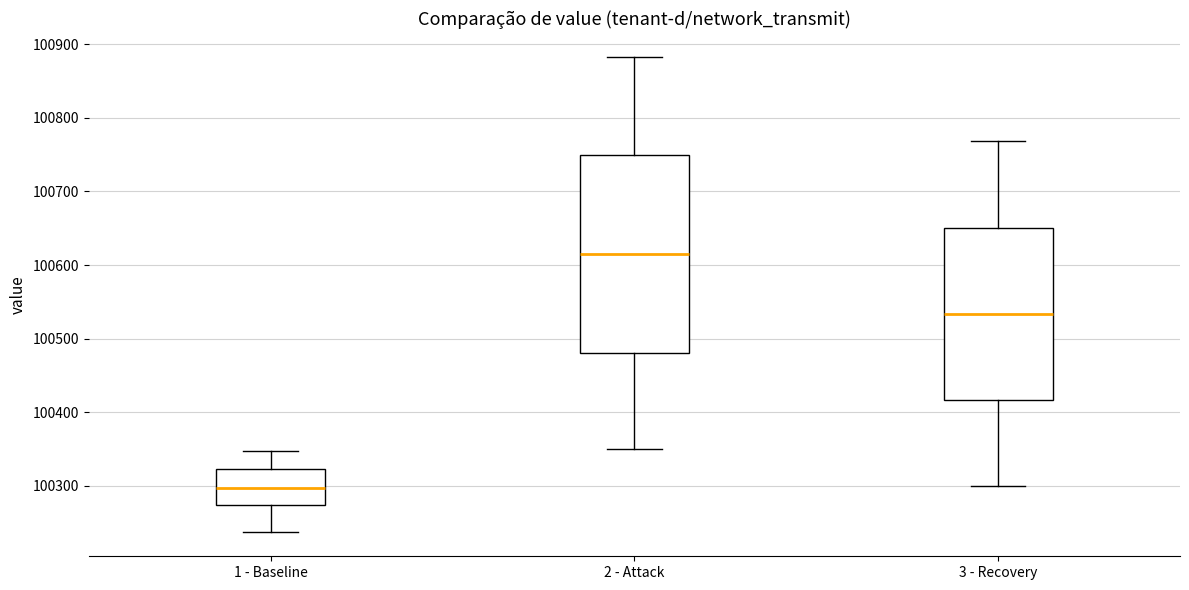

Reading left to right, read every box against the y-axis: the position of its median line, the range the box covers, and the ends of its whiskers. The values are not printed on the chart, so give them approximately, as read against the axis.

1 - Baseline: median 100300, box 100270 to 100320, whiskers 100240 to 100350
2 - Attack: median 100610, box 100480 to 100750, whiskers 100350 to 100880
3 - Recovery: median 100530, box 100420 to 100650, whiskers 100300 to 100770